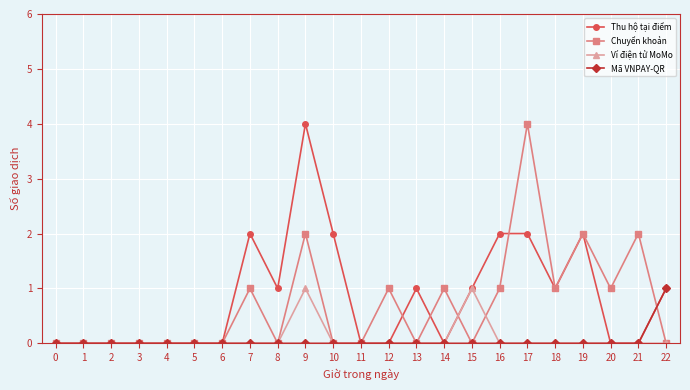

Which series changed the most between 7 and 12?

Thu hộ tại điểm